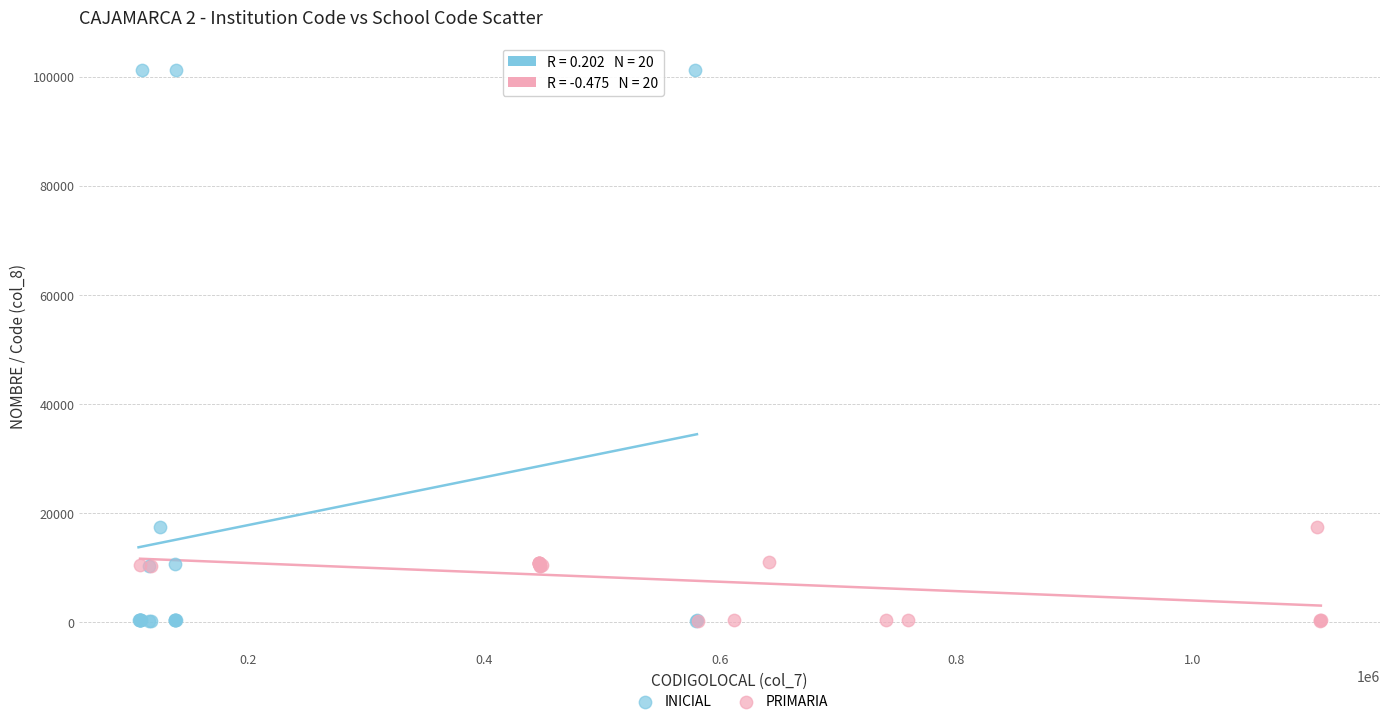

Which series has the largest Y range (max minus min)?

INICIAL